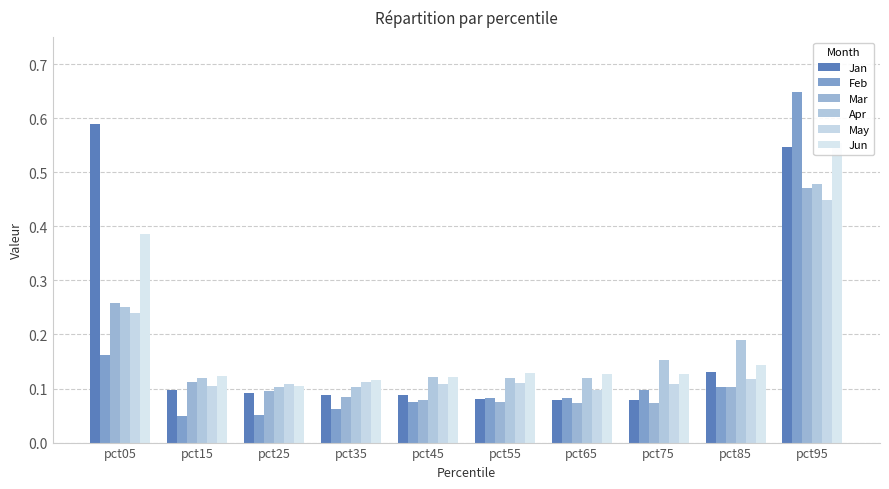

What is the value of the Feb bar at the 5th from the left?

0.1